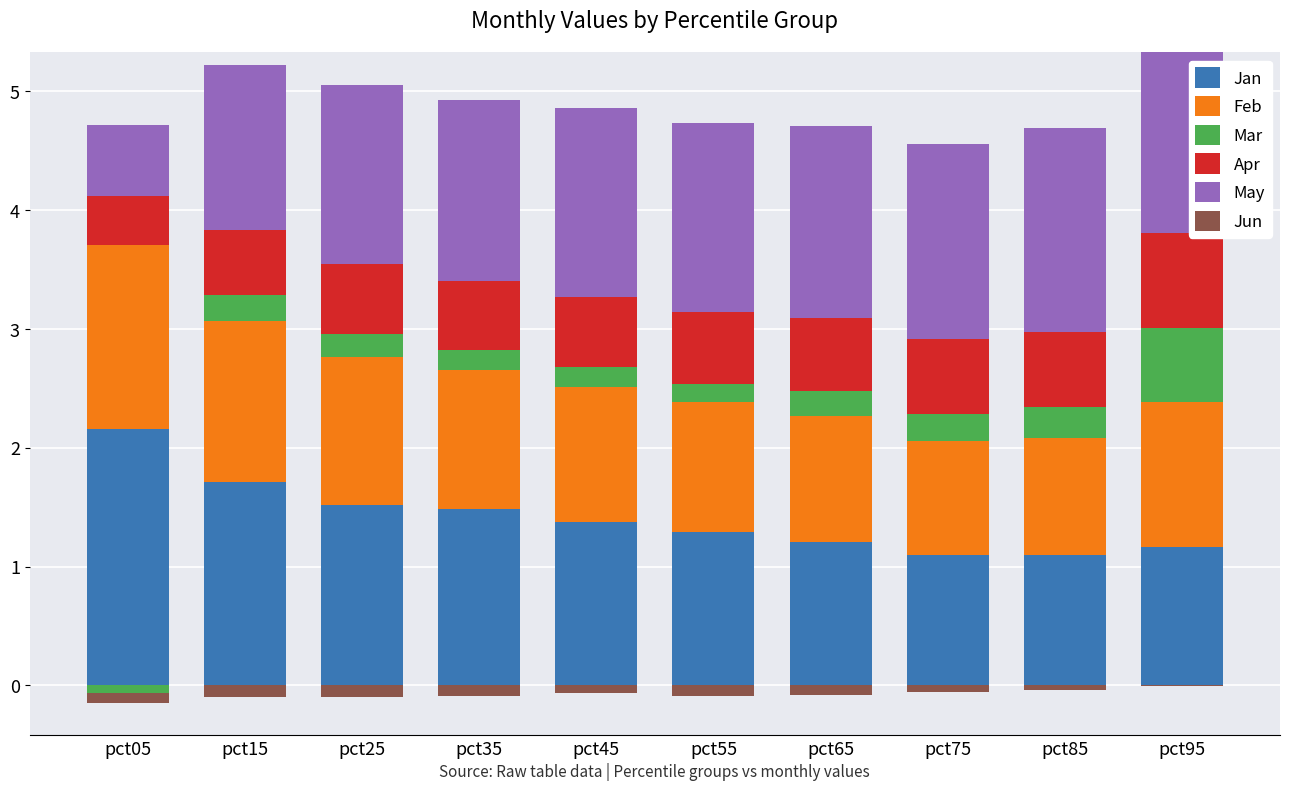

Count the number of categories in the chart.

10